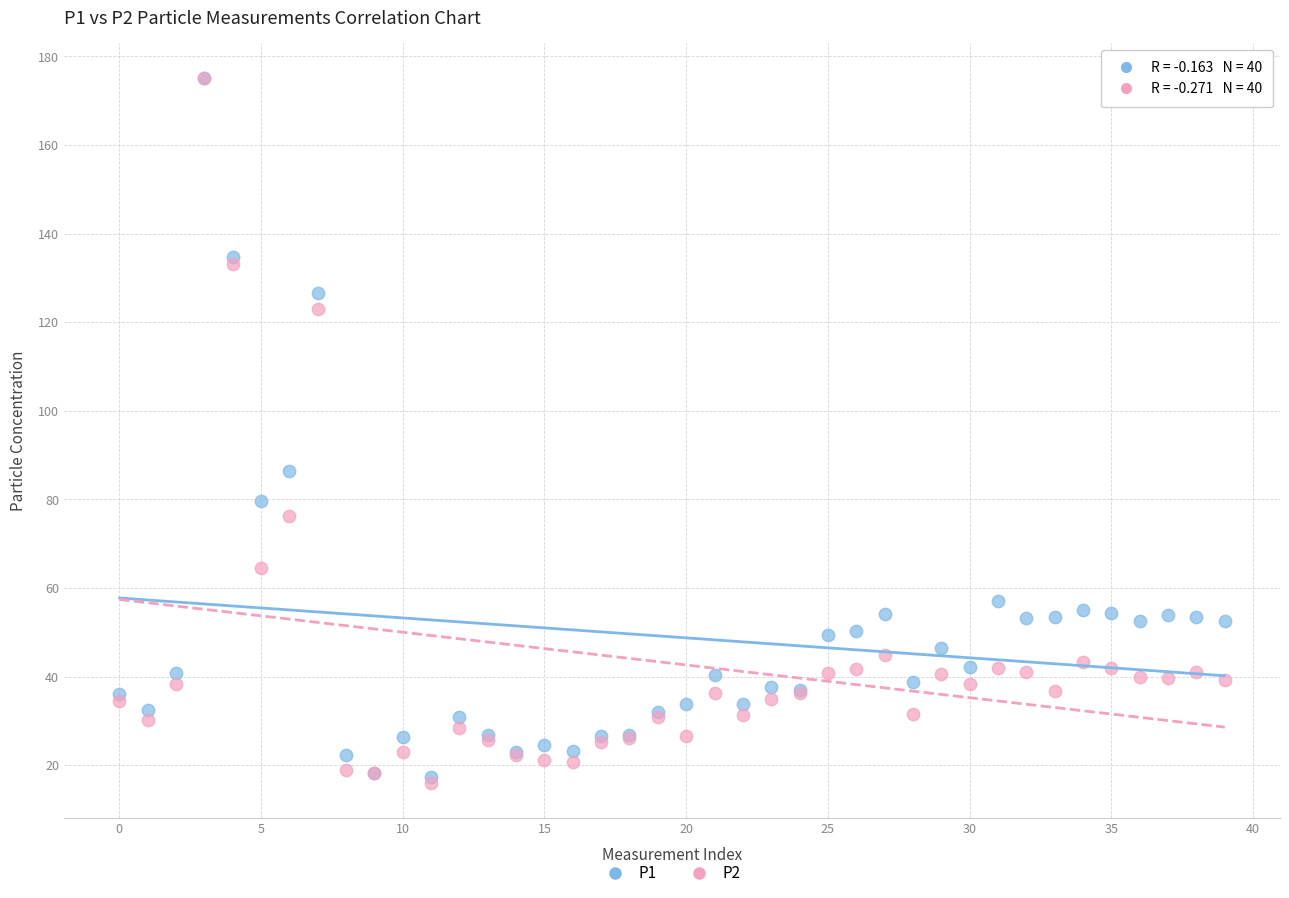

Which series has the largest Y range (max minus min)?

P2